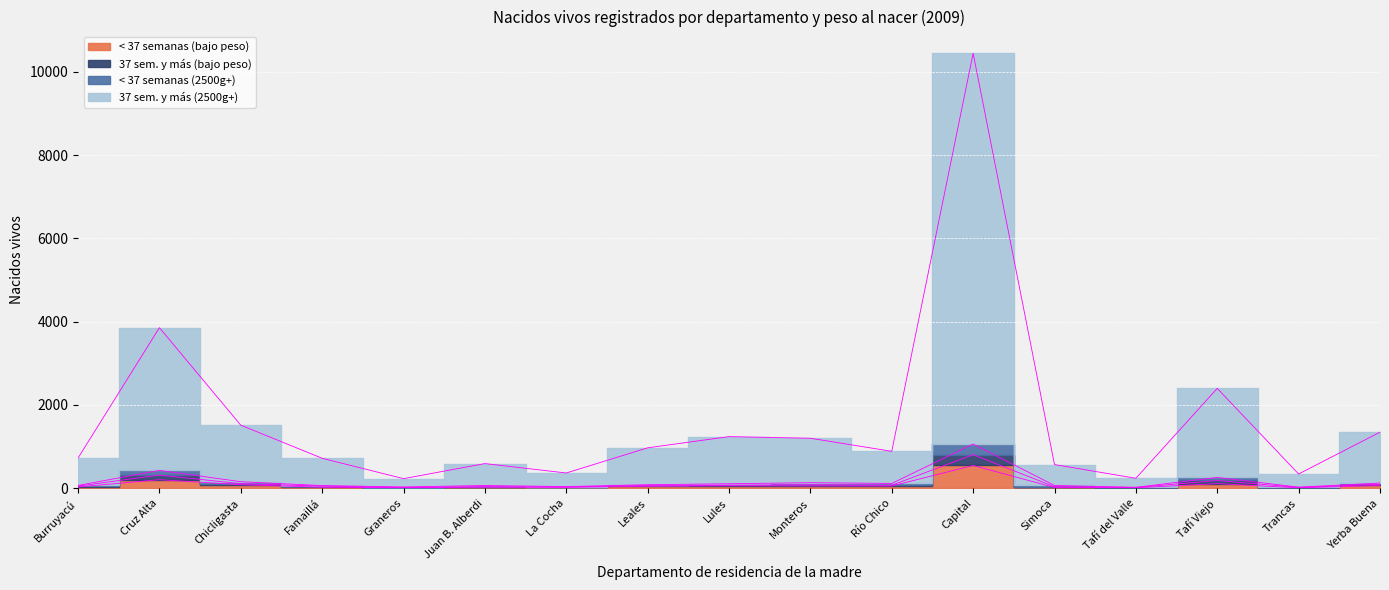

At which category does 37 sem. y más (2500g+) reach its first local peak?

Cruz Alta